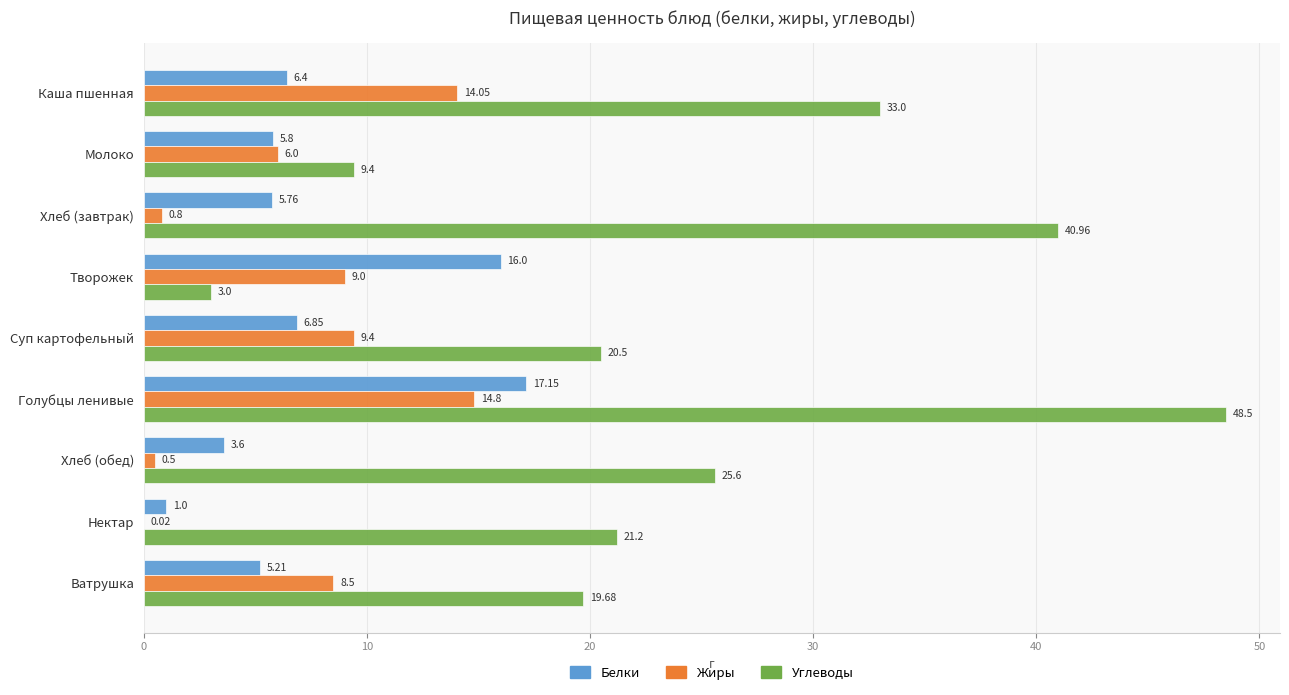

Which category has the highest value in the Жиры series?

Голубцы ленивые